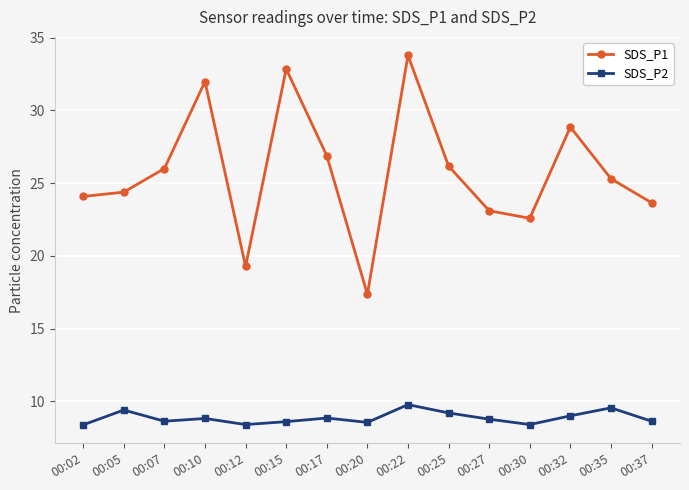

Is it true that SDS_P1 equals 25.1 at 00:20?

False